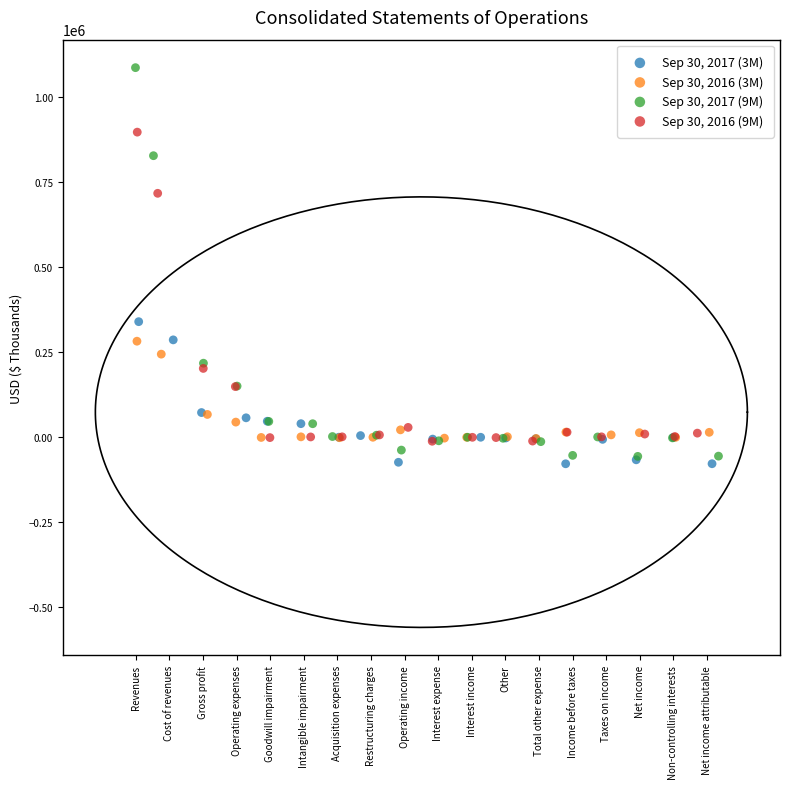

Which series reaches the maximum Y coordinate?

Sep 30, 2017 (9M)